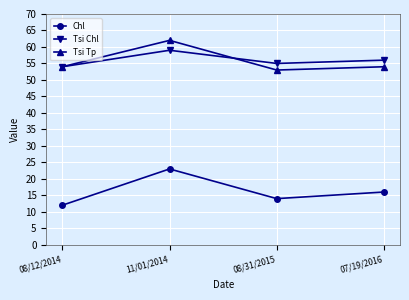

What is the average value of the Tsi Chl series?

56